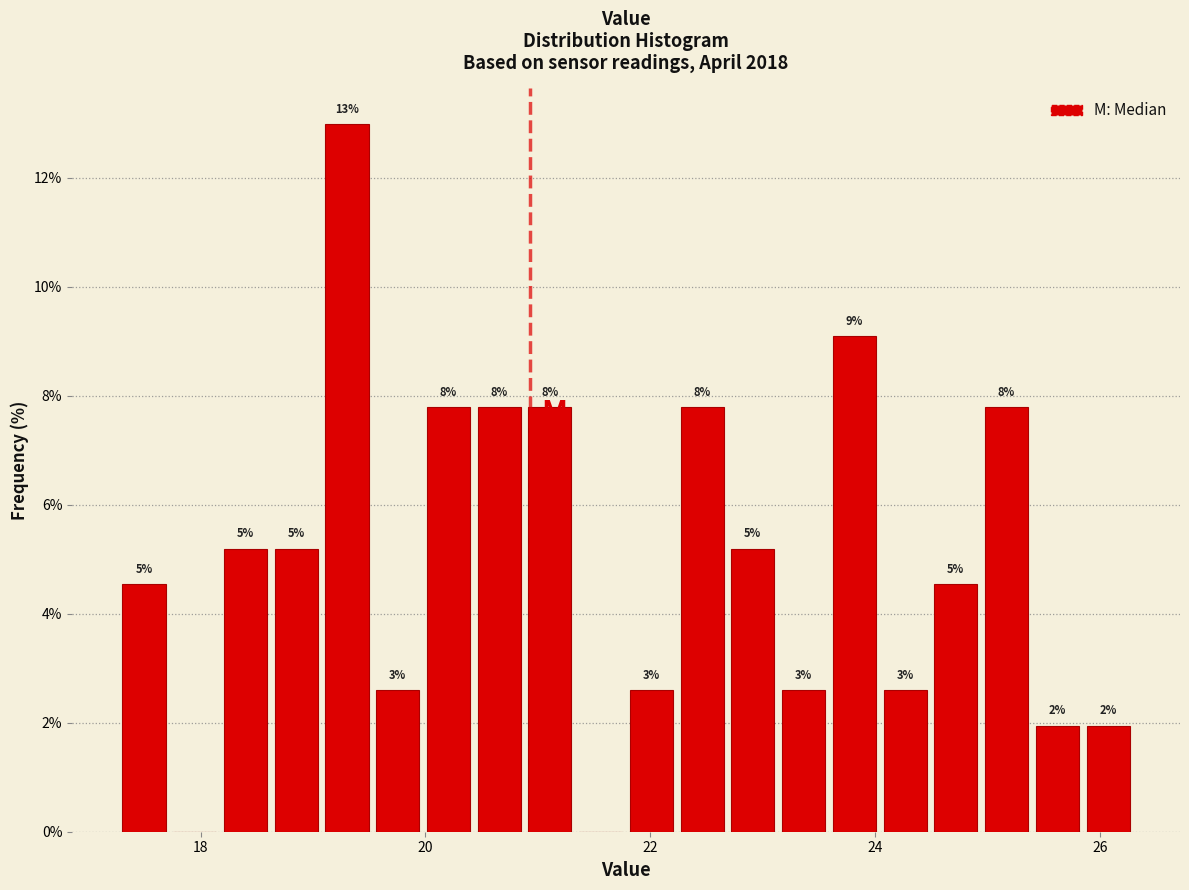

Around what value on the x-axis is the tallest bar? Give the approximate position of its centre, as read against the axis.

19.4